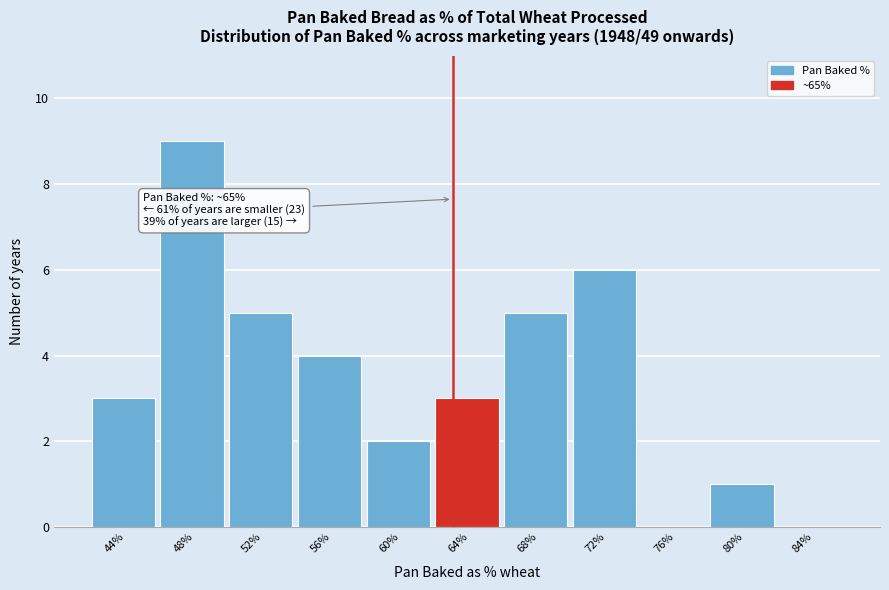

Reading left to right, extract all data points from this chart.

44%=3	48%=9	52%=5	56%=4	60%=2	64%=3	68%=5	72%=6	76%=0	80%=1	84%=0